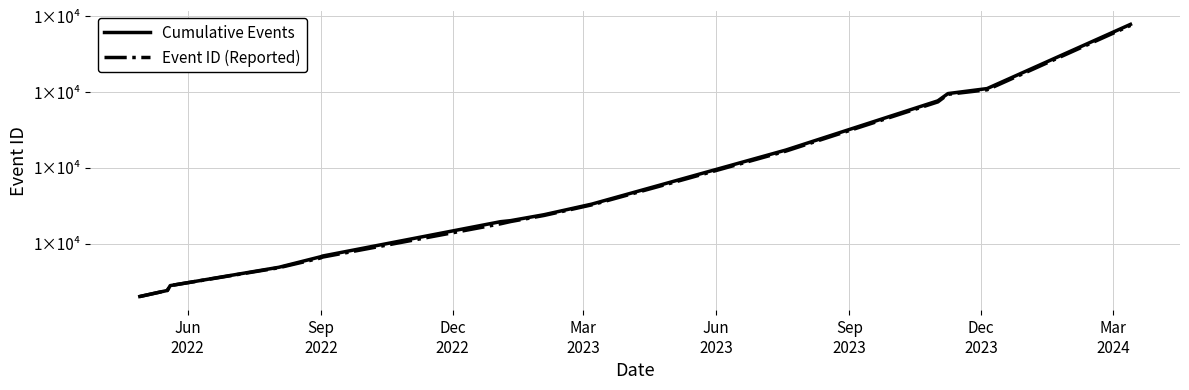

What are all the series names shown in the legend?

Cumulative Events, Event ID (Reported)